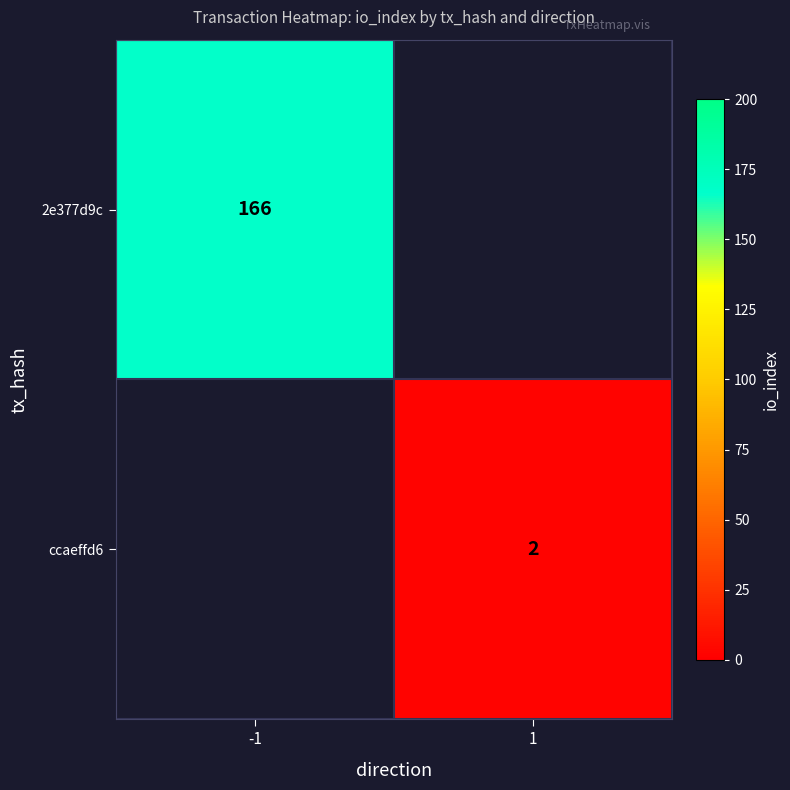

True or false: 2e377d9c has a value of 166 at -1.

True